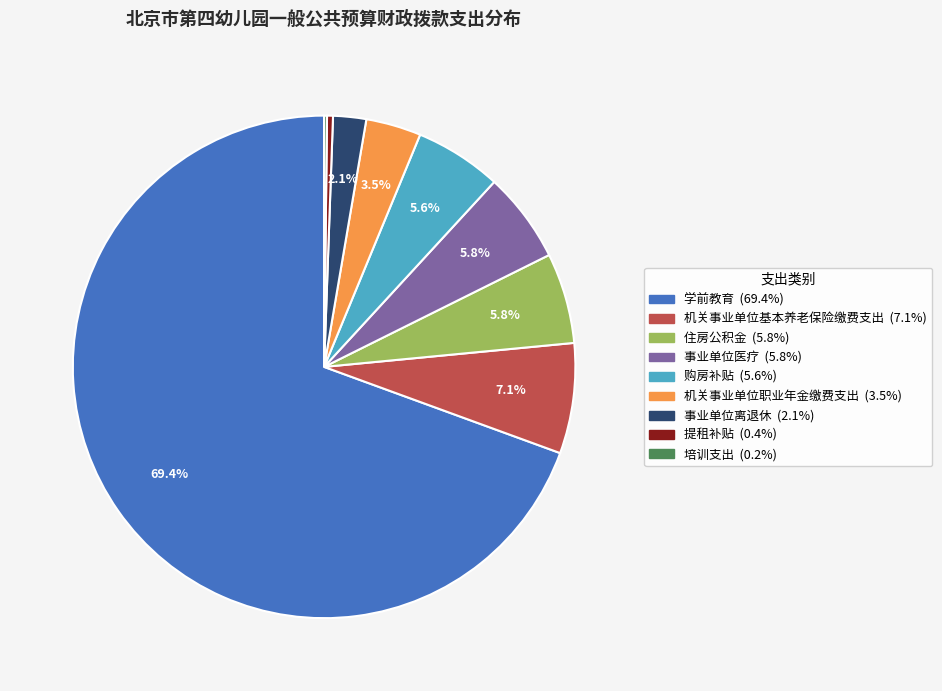

What is the largest slice in the pie chart?

学前教育